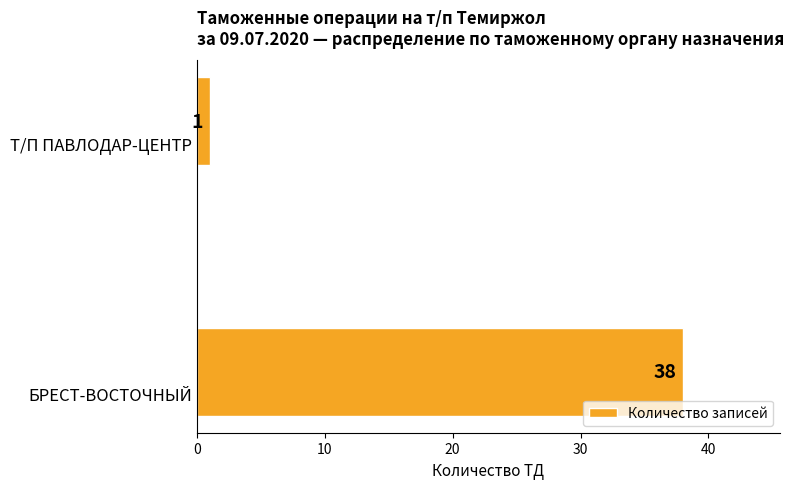

Reading bottom to top, transcribe all the data shown in this chart.

38	1